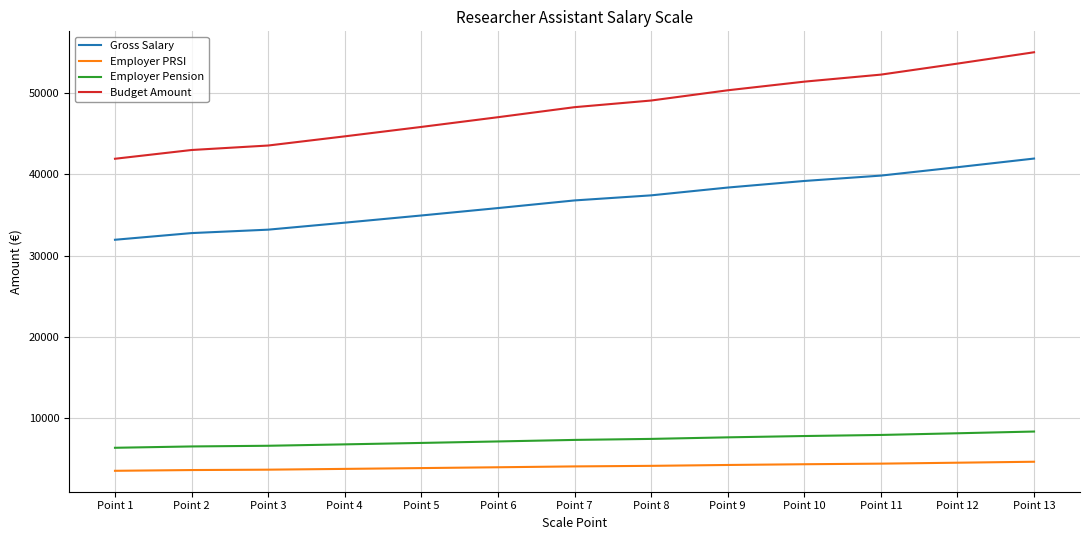

What is the spread (max minus min) of values at Point 4?

40874.7